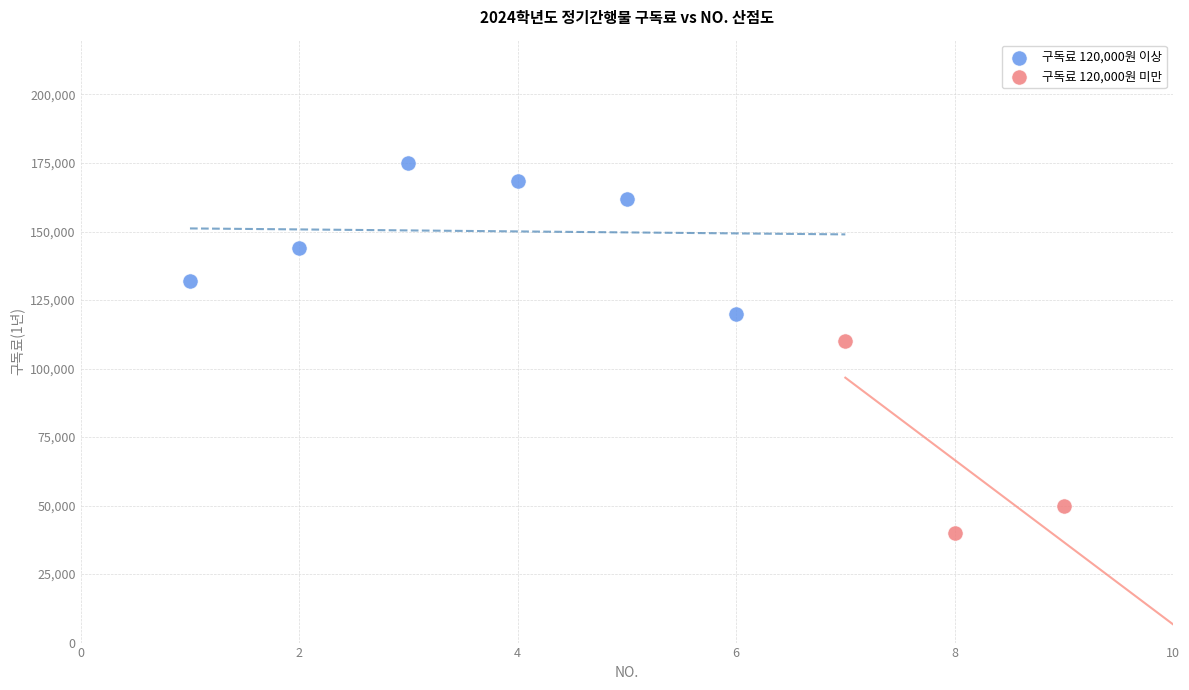

Which series reaches the maximum Y coordinate?

구독료 120,000원 이상